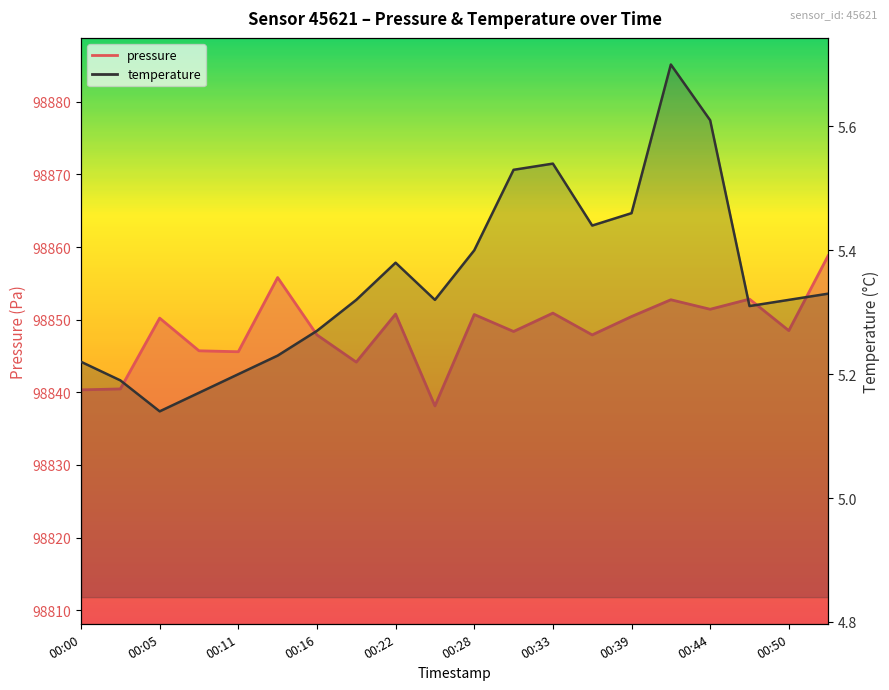

Count the number of data series in this chart.

2